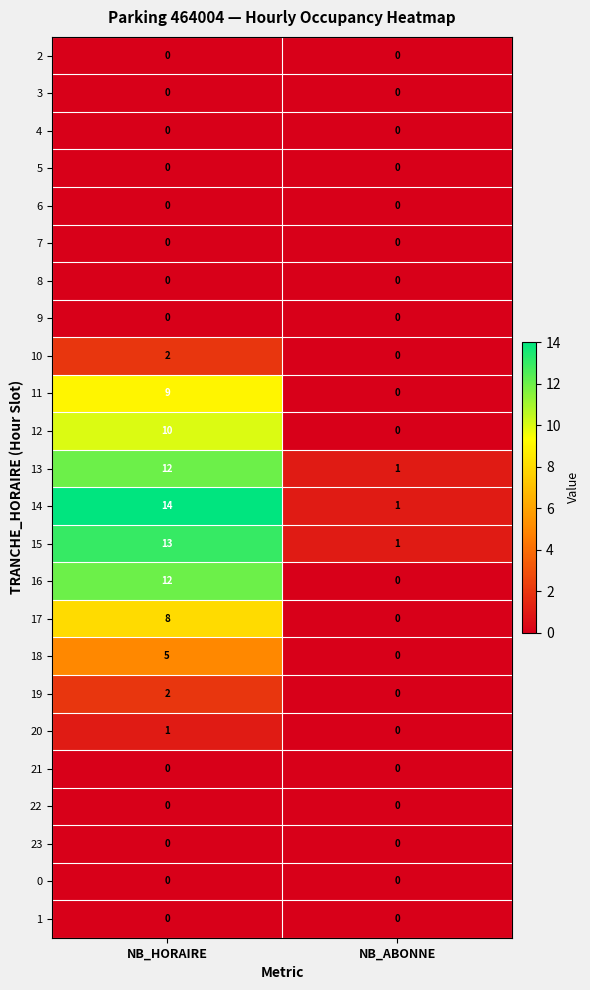

How many data points does each series have?

2